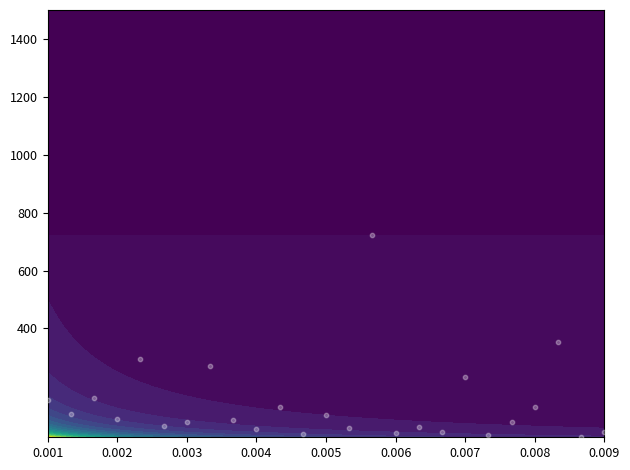

What is the minimum value shown in the chart?

24